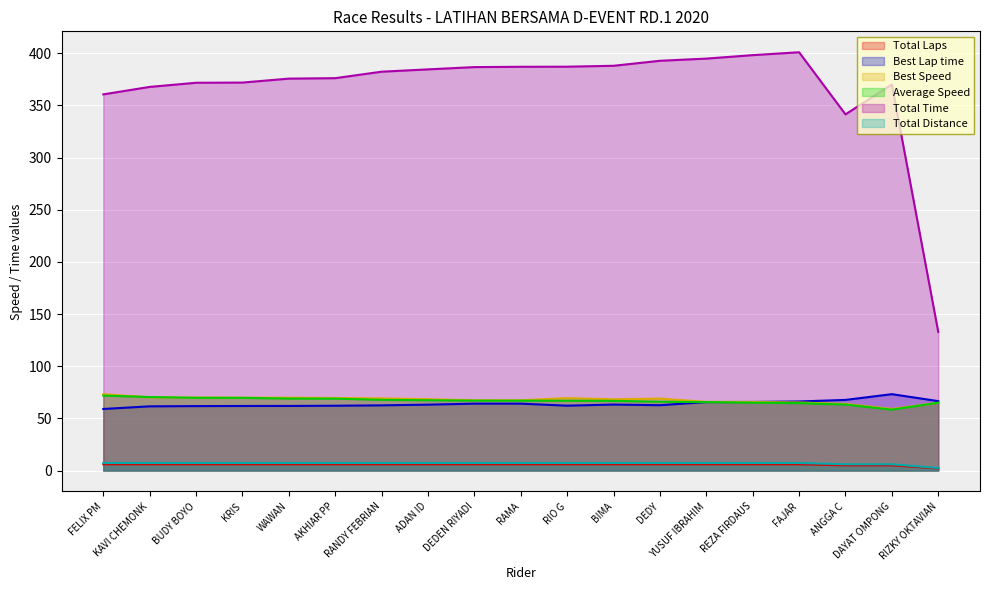

What is the minimum value for Total Time?

132.9